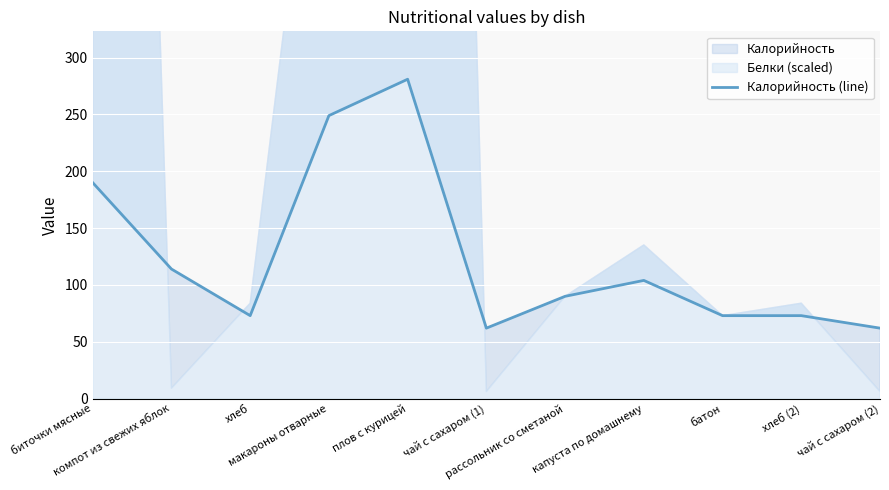

Which category has the lowest value across all series?

чай с сахаром (1)